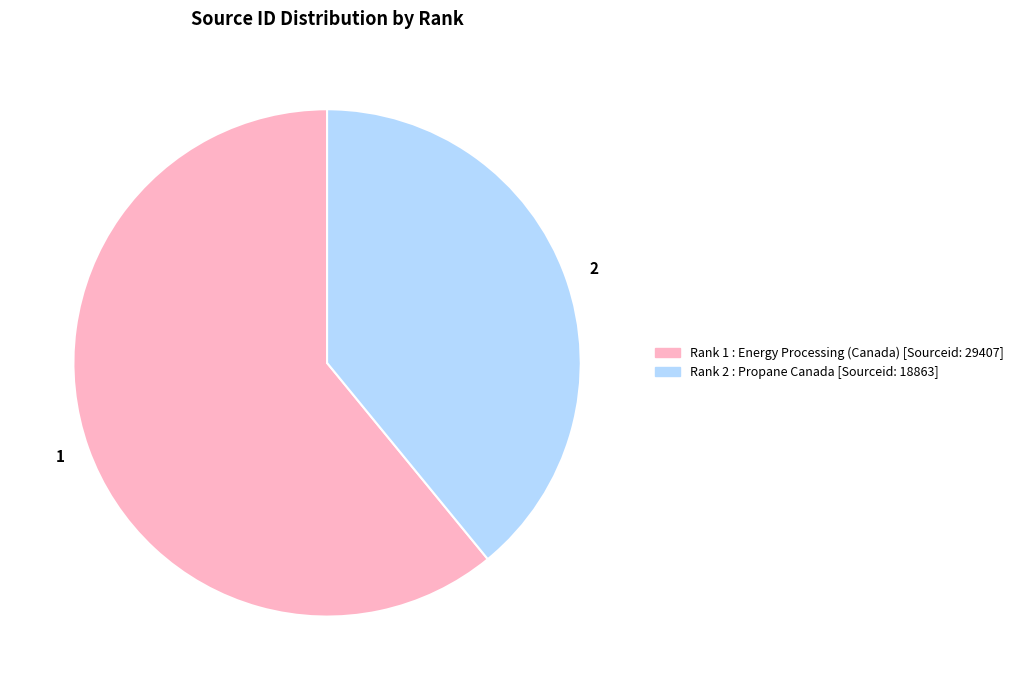

Count the number of slices in the pie.

2